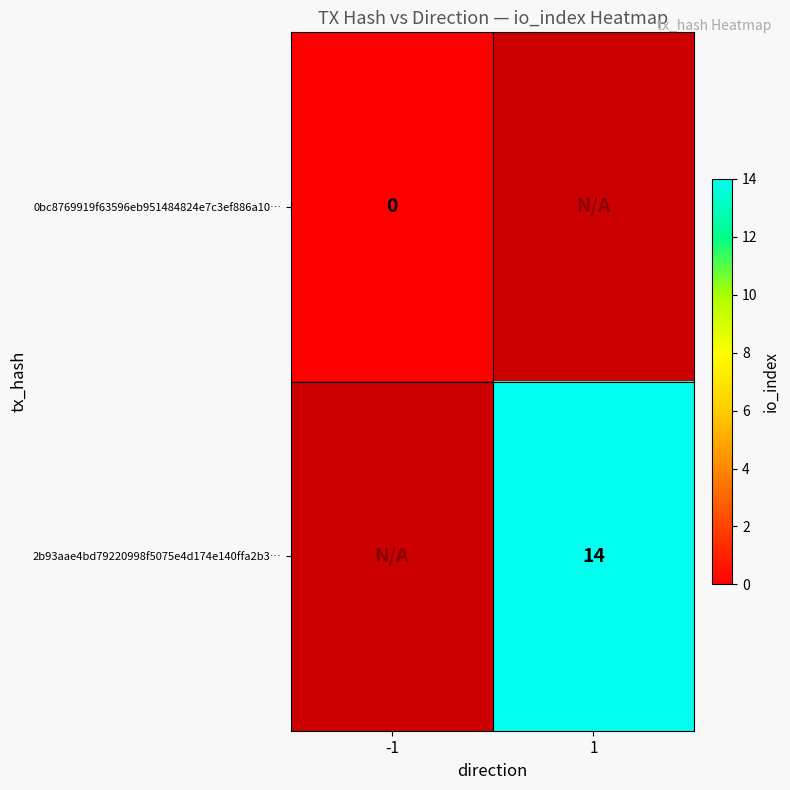

Is it true that 2b93aae4bd79220998f5075e4d174e140ffa2b3… equals 14 at 1?

True